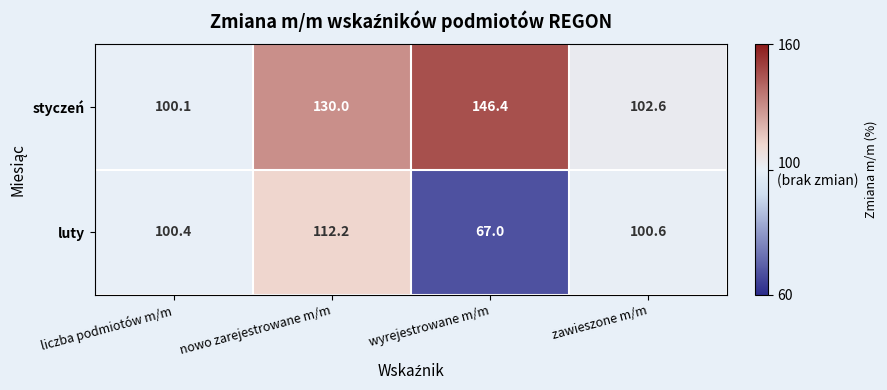

Which label corresponds to the smallest value in the chart?

wyrejestrowane m/m